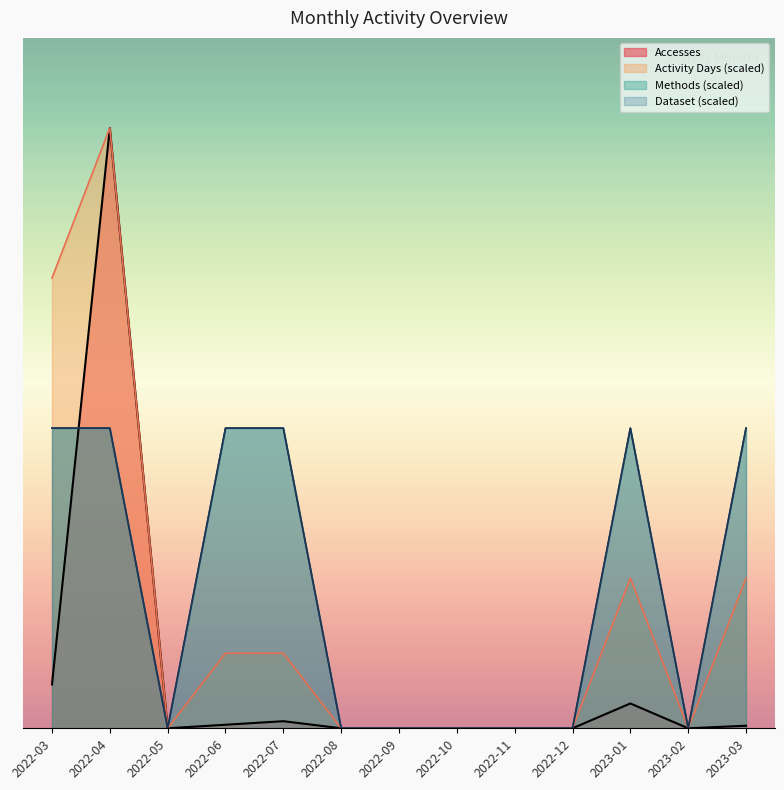

Where is the first local minimum for Methods?

2022-05